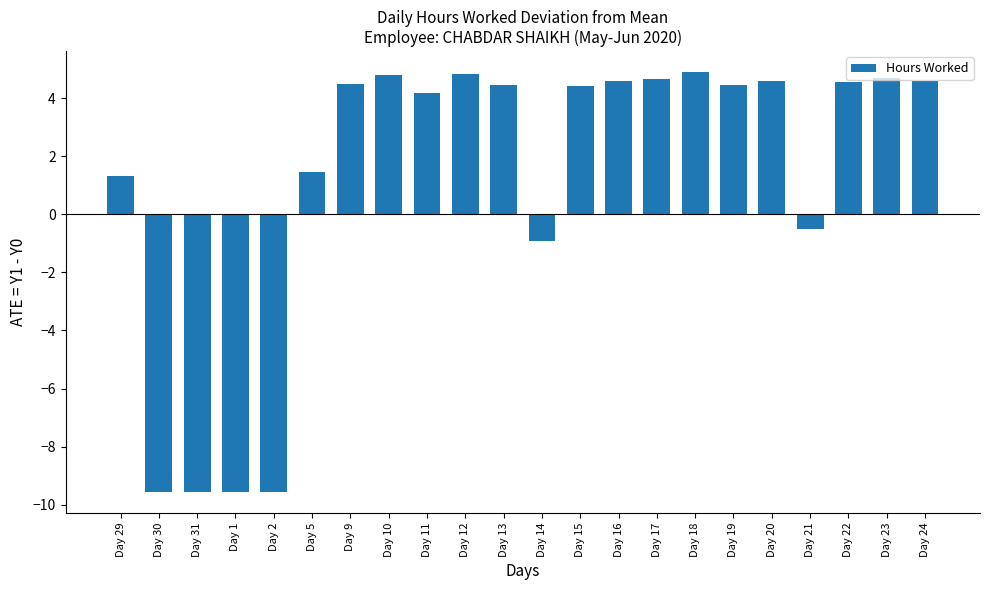

Which has a higher value, Day 11 or Day 23?

Day 23